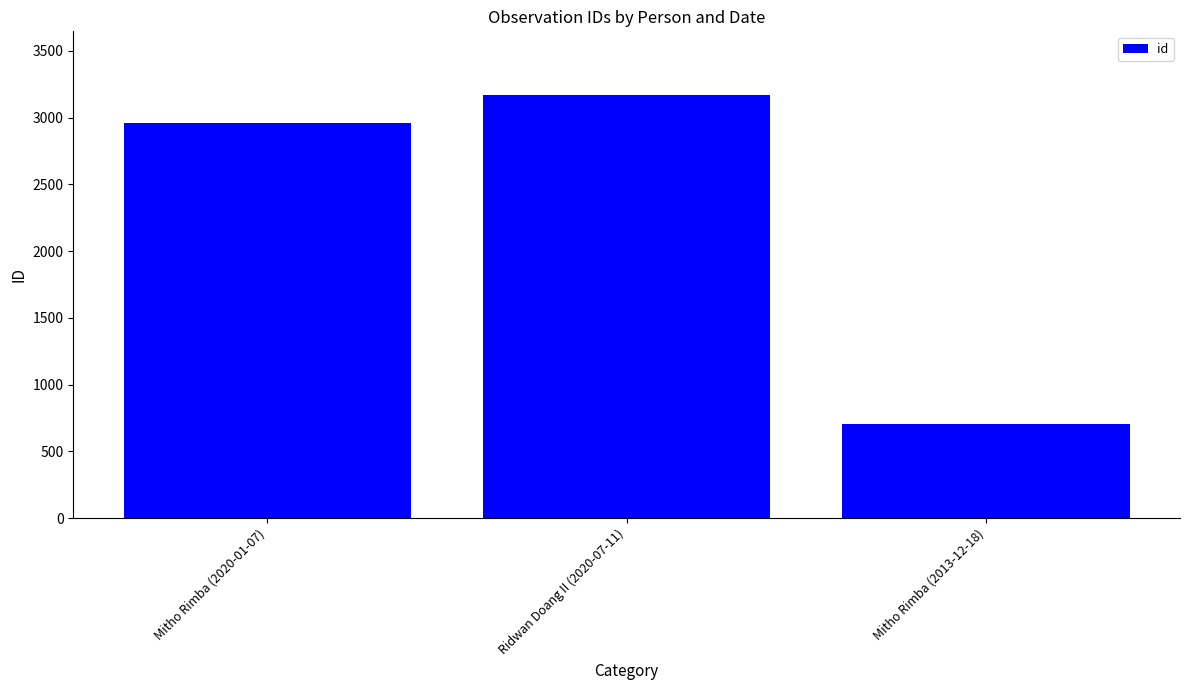

What is the average value?

2278